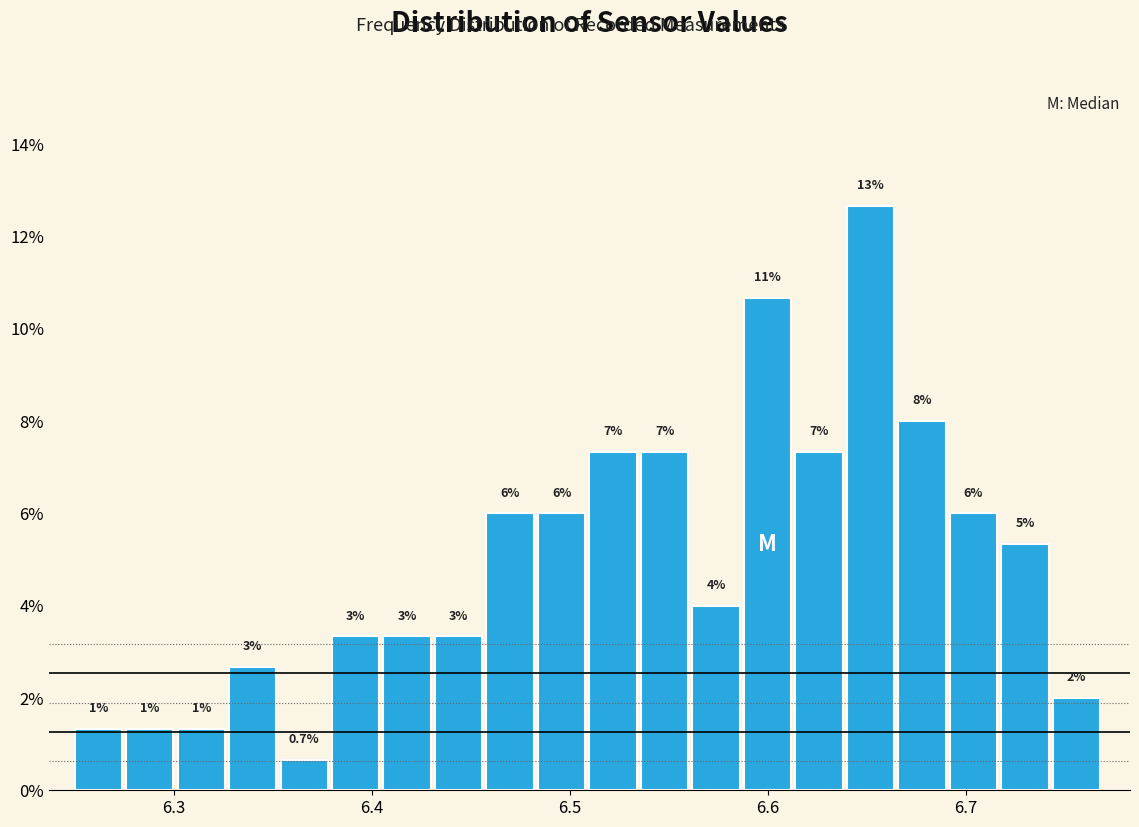

Read against the x-axis, roughly where is the centre of the tallest bar?

6.65